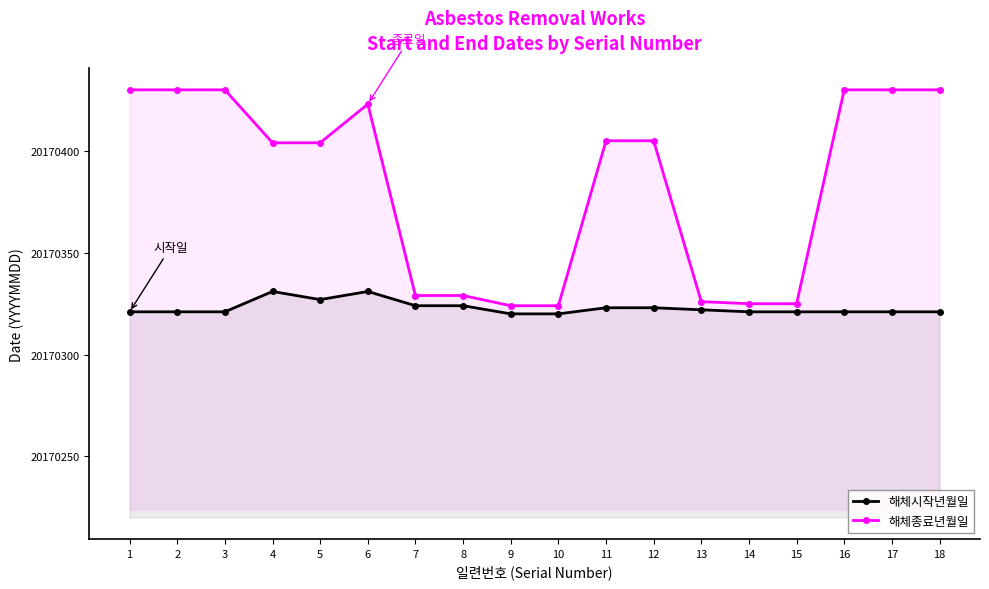

True or false: 해체종료년월일 and 해체시작년월일 cross at least once.

False